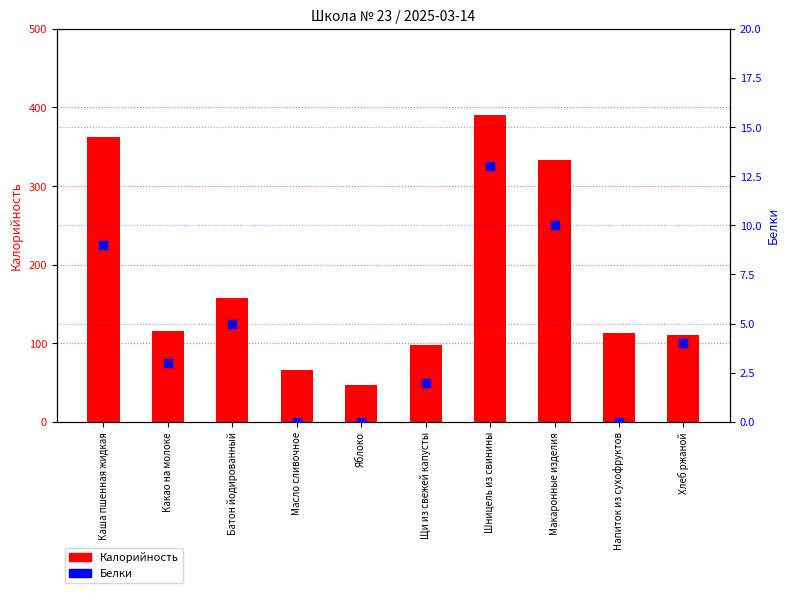

What are all the series names shown in the legend?

Калорийность, Белки